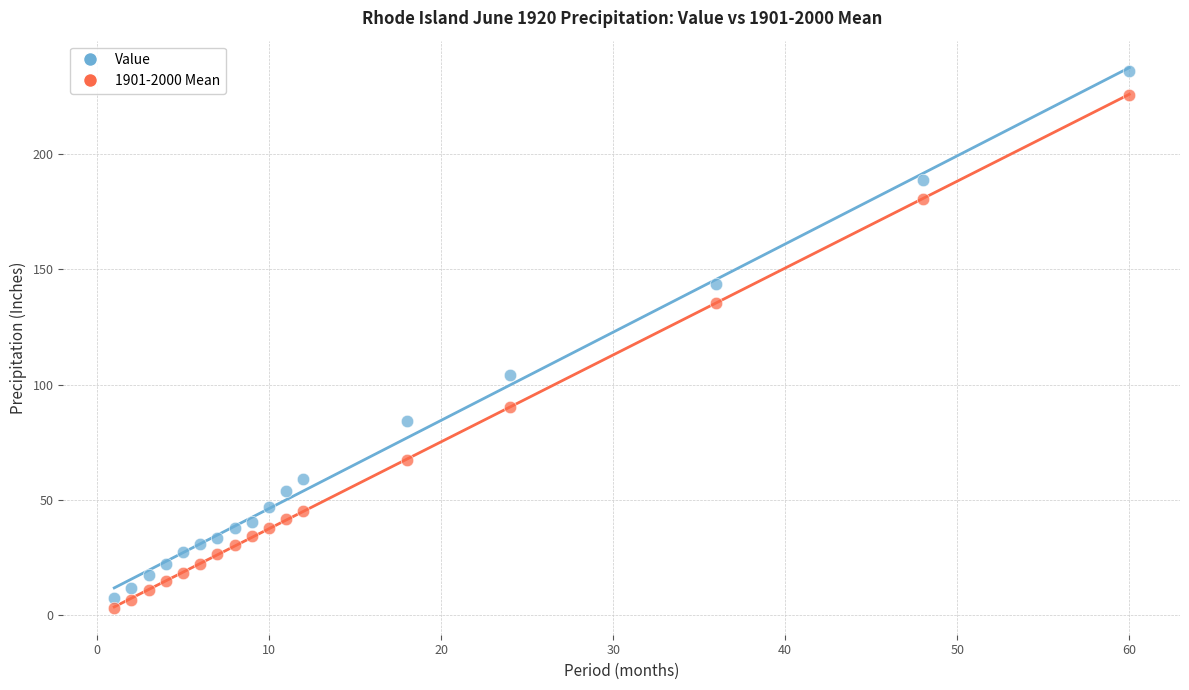

Across all data points, what is the range of X values (max minus min)?

59.0